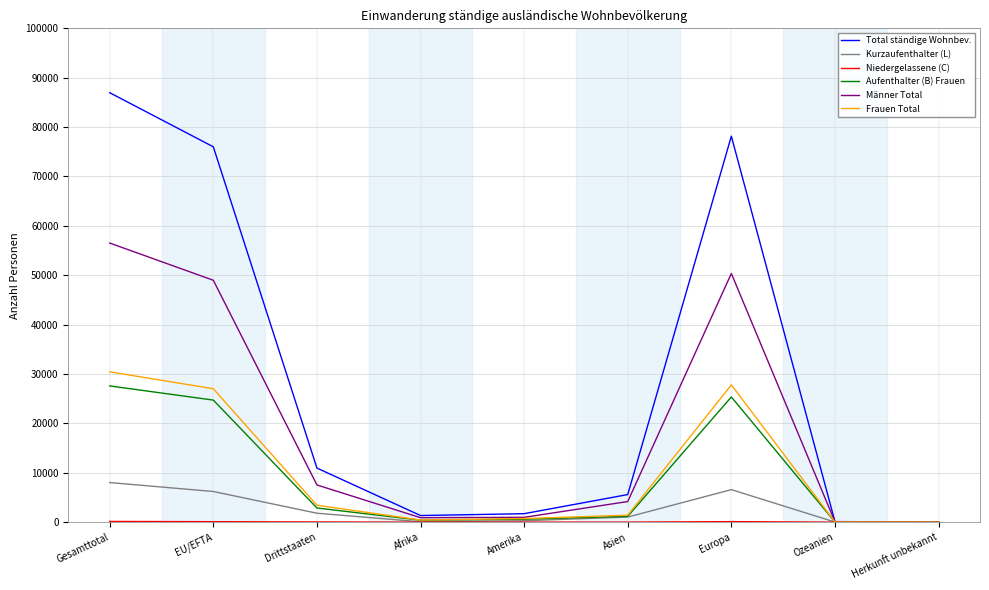

What is the difference between the Aufenthalter (B) Frauen values at Drittstaaten and Ozeanien?

2837